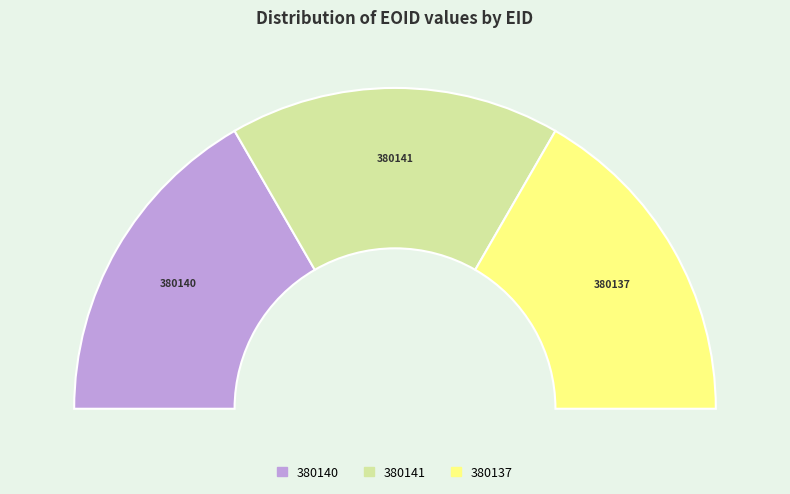

Which slice is the smallest?

380137